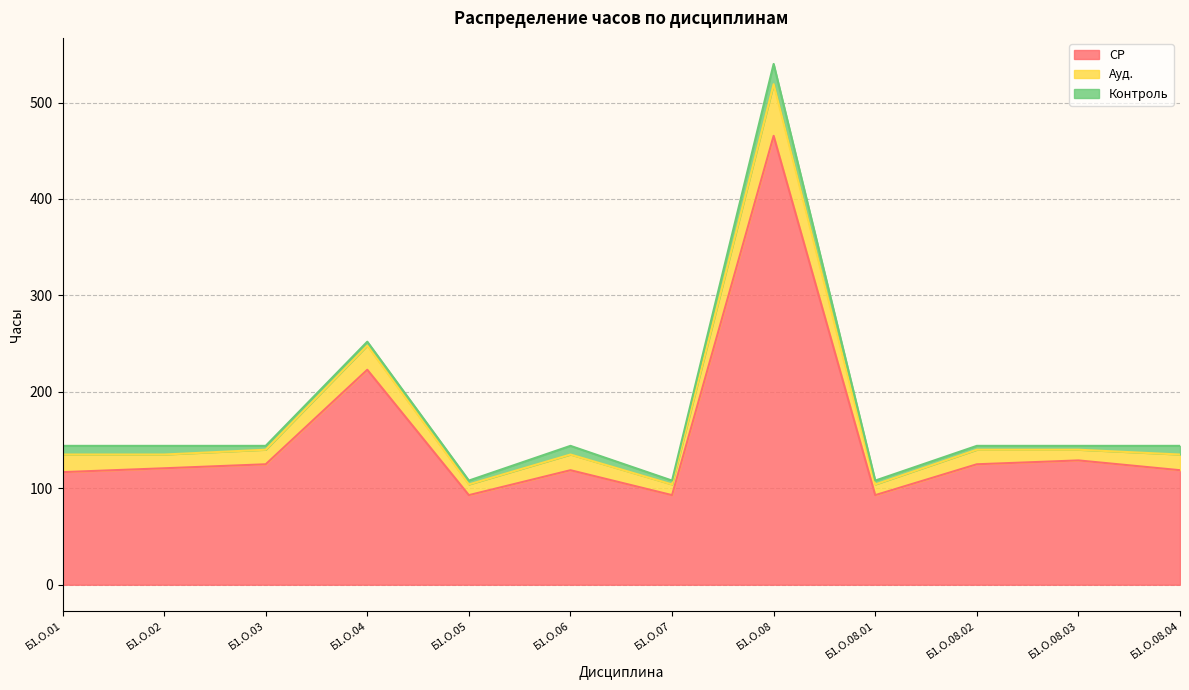

List the labels in order of Ауд. value, largest first.

Б1.О.08, Б1.О.04, Б1.О.01, Б1.О.02, Б1.О.03, Б1.О.06, Б1.О.08.02, Б1.О.08.03, Б1.О.08.04, Б1.О.05, Б1.О.07, Б1.О.08.01